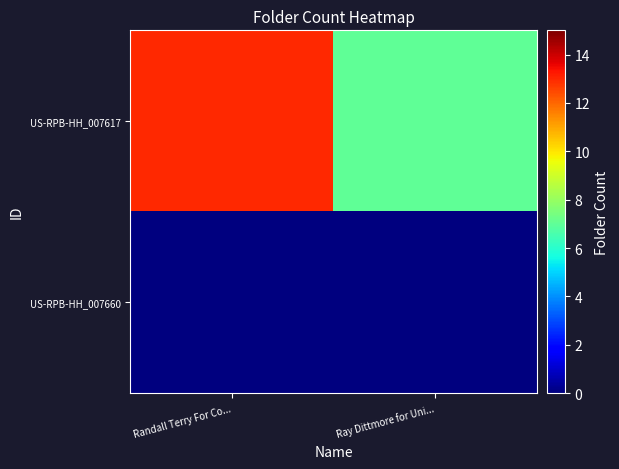

Reading right to left, what are all the values shown in this chart?

US-RPB-HH_007617: Ray Dittmore for Uni...=7	Randall Terry For Co...=13
US-RPB-HH_007660: Ray Dittmore for Uni...=0	Randall Terry For Co...=0